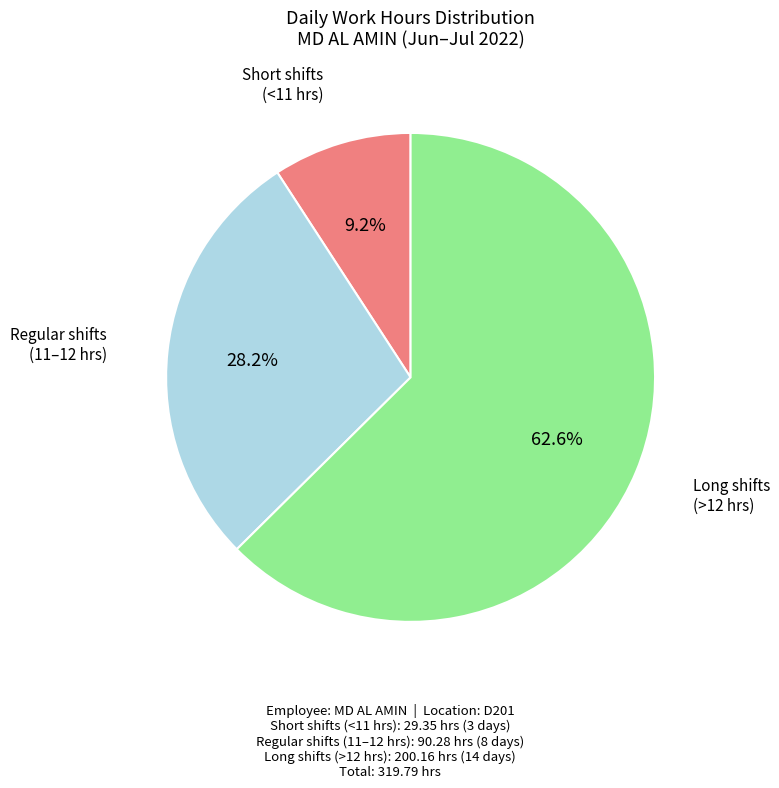

How many slices are in this pie chart?

3